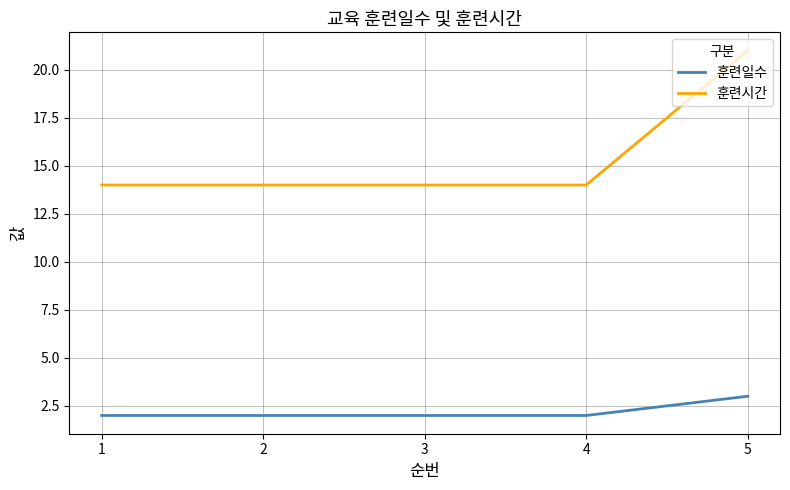

Rank the series by their average value, from highest to lowest.

훈련시간, 훈련일수